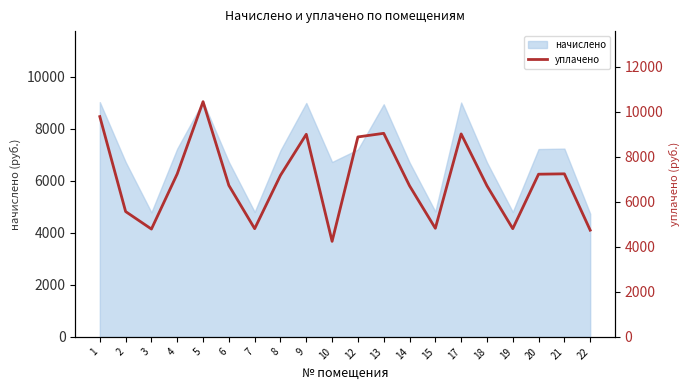

True or false: the data shows 10334.5 at 14.

False